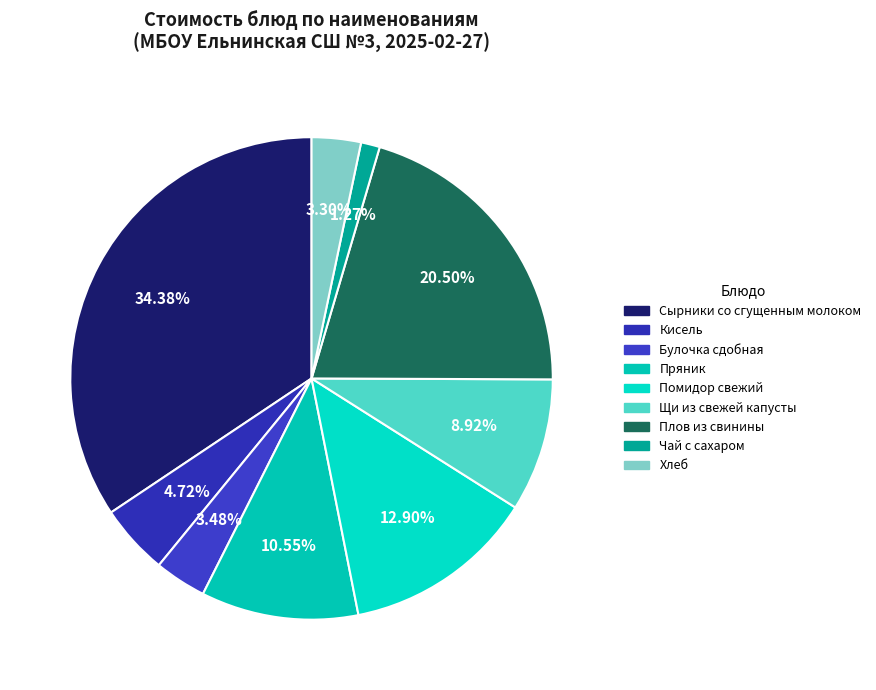

Is there a majority slice in this chart?

No